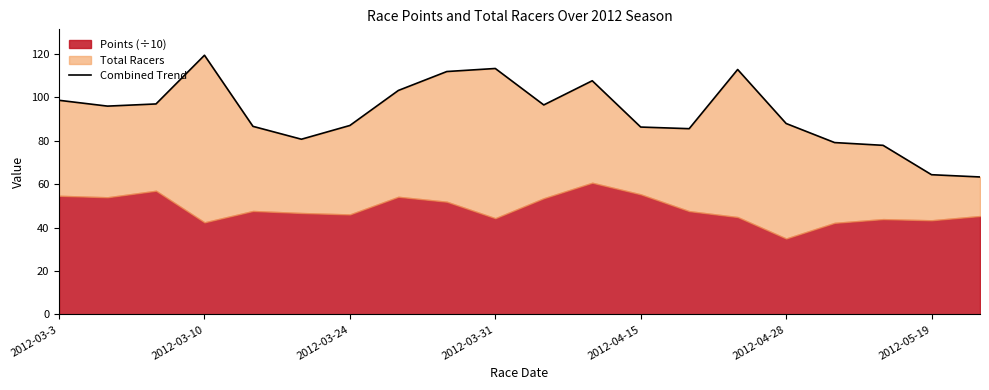

How many points are lower than both their immediate neighbors (excluding endpoints)?

4